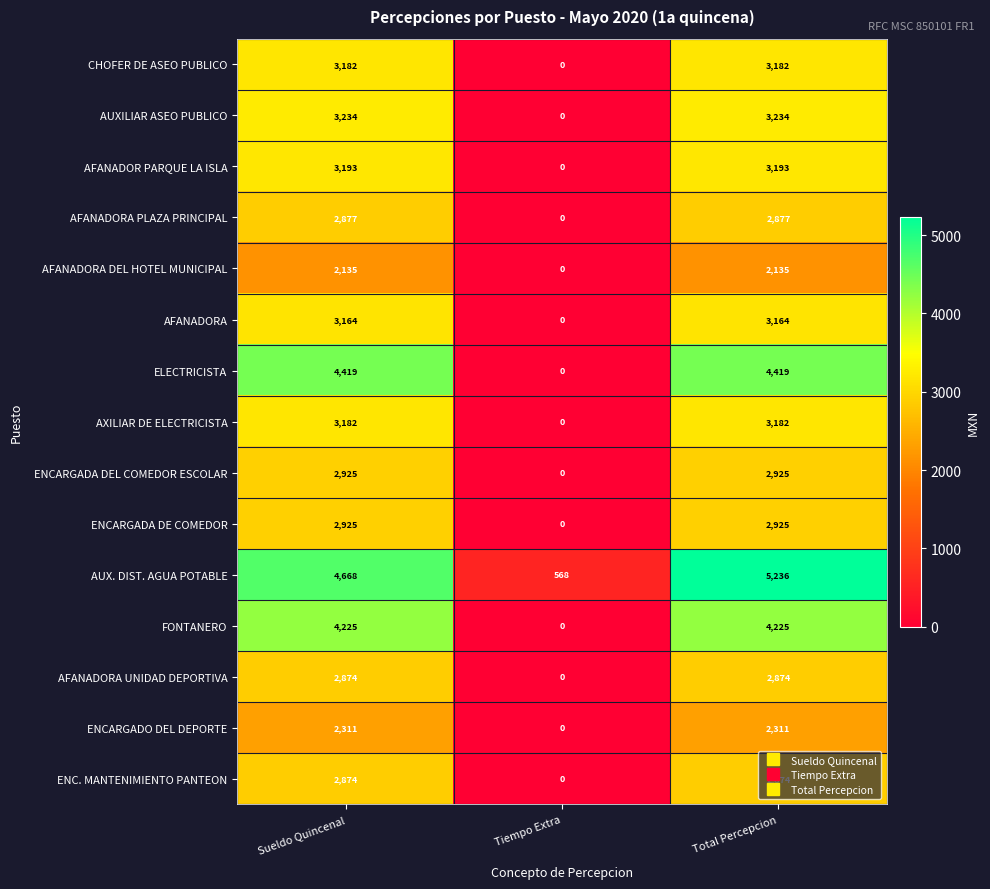

The value of AUXILIAR ASEO PUBLICO at Total Percepcion is 3234. True or false?

True